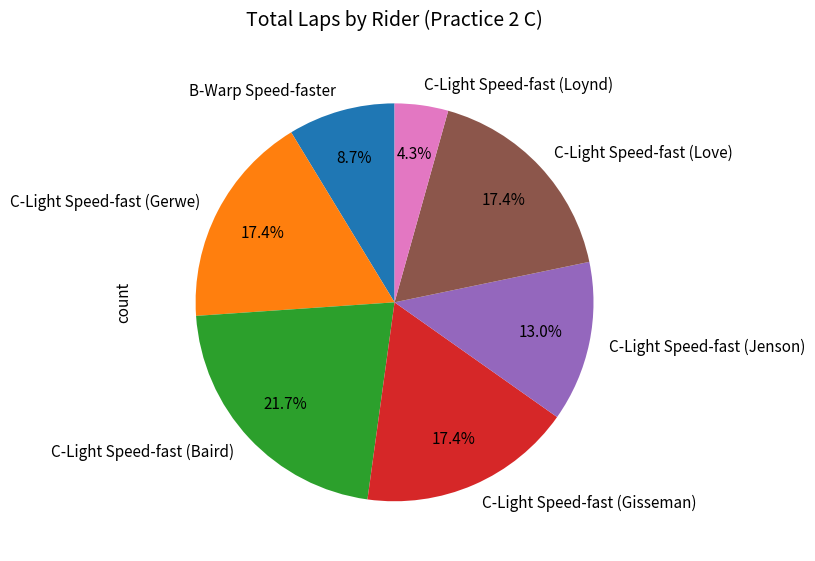

What is the total percentage of C-Light Speed-fast (Baird) and C-Light Speed-fast (Gerwe)?

39.1%